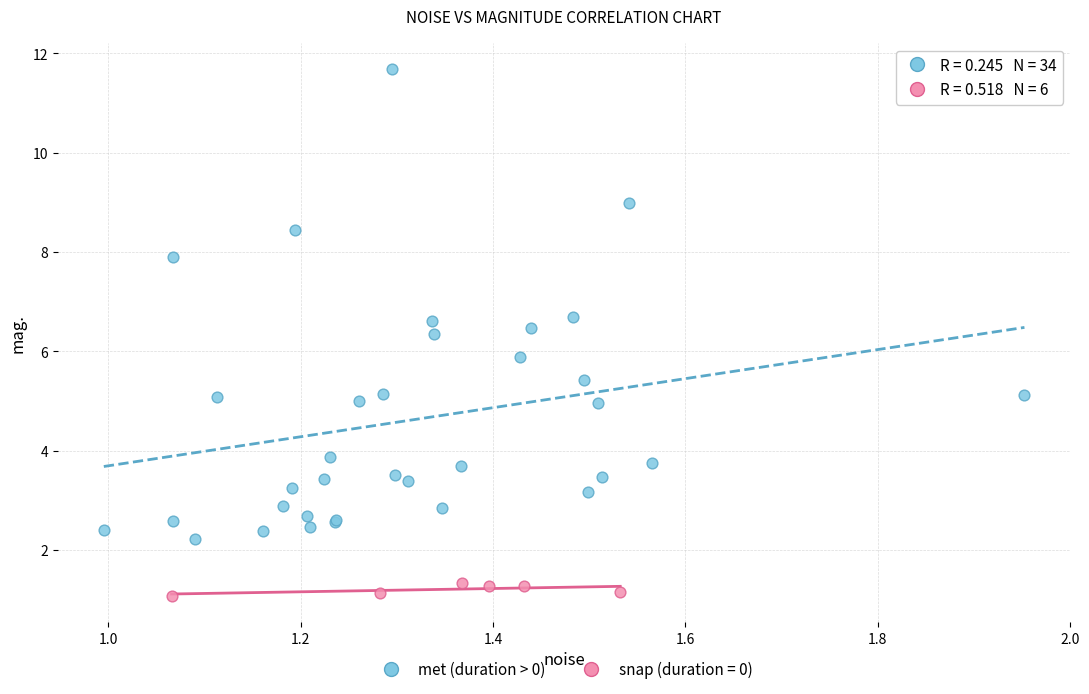

Which series has the largest Y range (max minus min)?

met (duration > 0)